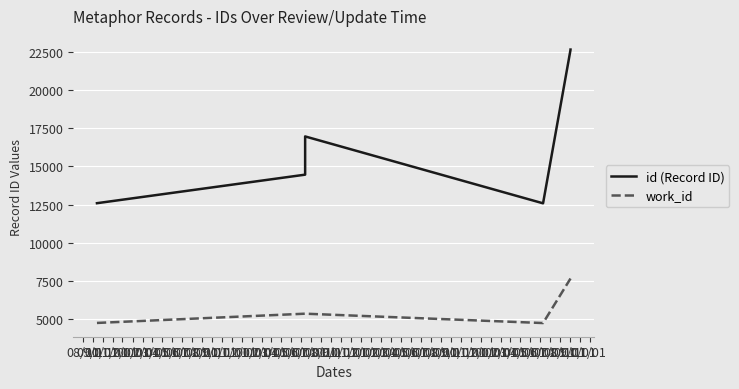

Read the work_id value at 10/01, to the nearest 50.

5350